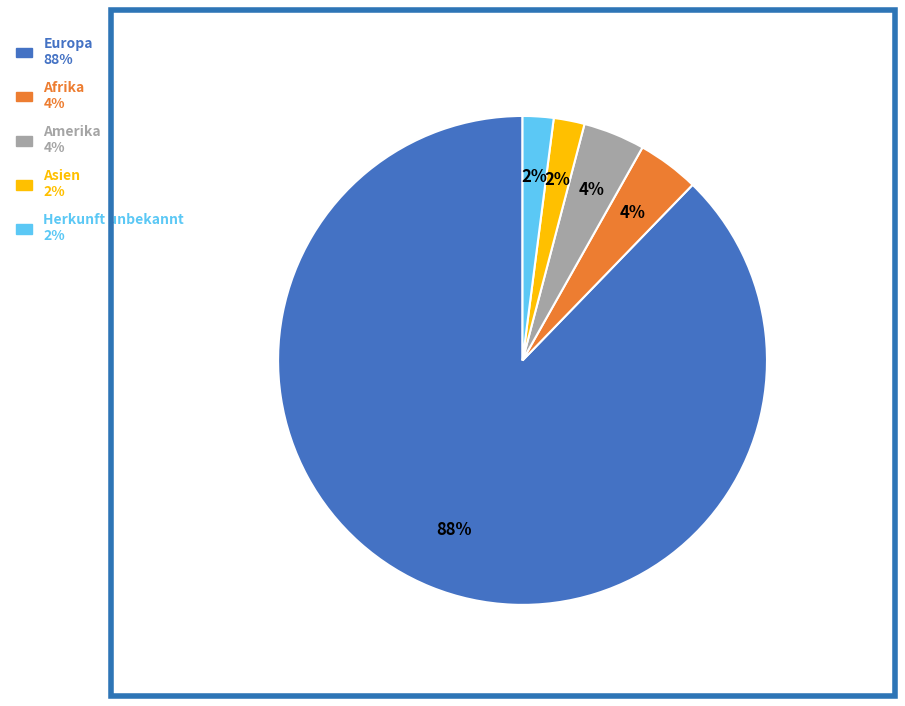

To the nearest percent, what is the average slice percentage?

20%